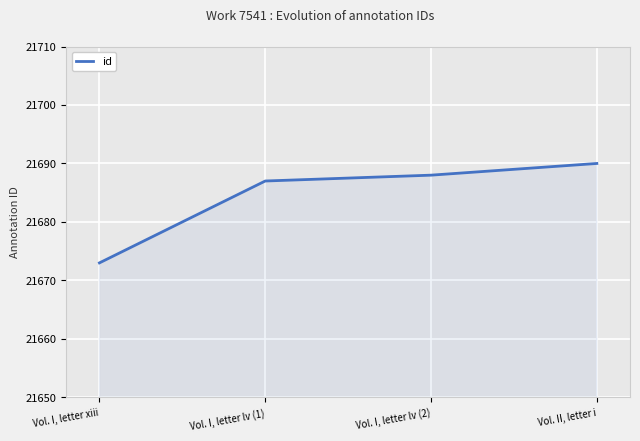

What is the sum of the values at Vol. I, letter xiii and Vol. II, letter i?

43363